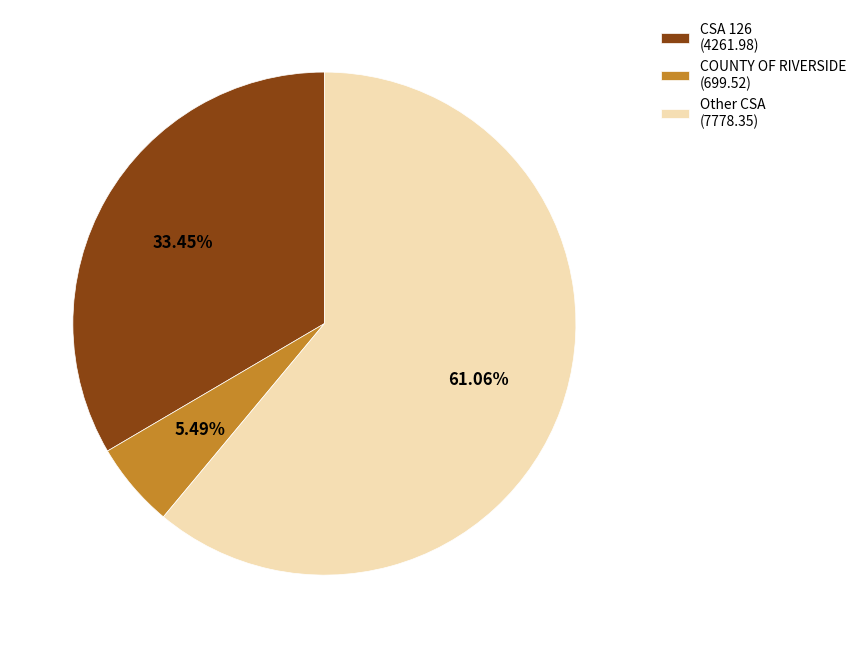

Is the sum of CSA 126 (4261.98) and COUNTY OF RIVERSIDE (699.52) greater than half?

No